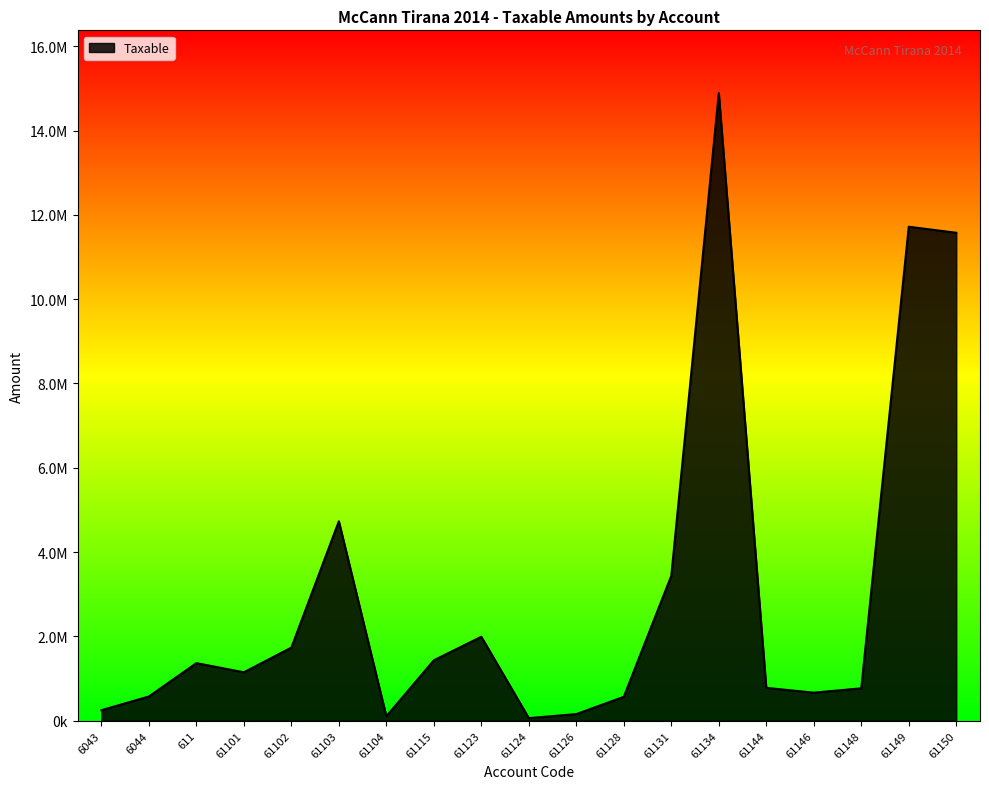

Does the chart have visible grid lines?

No